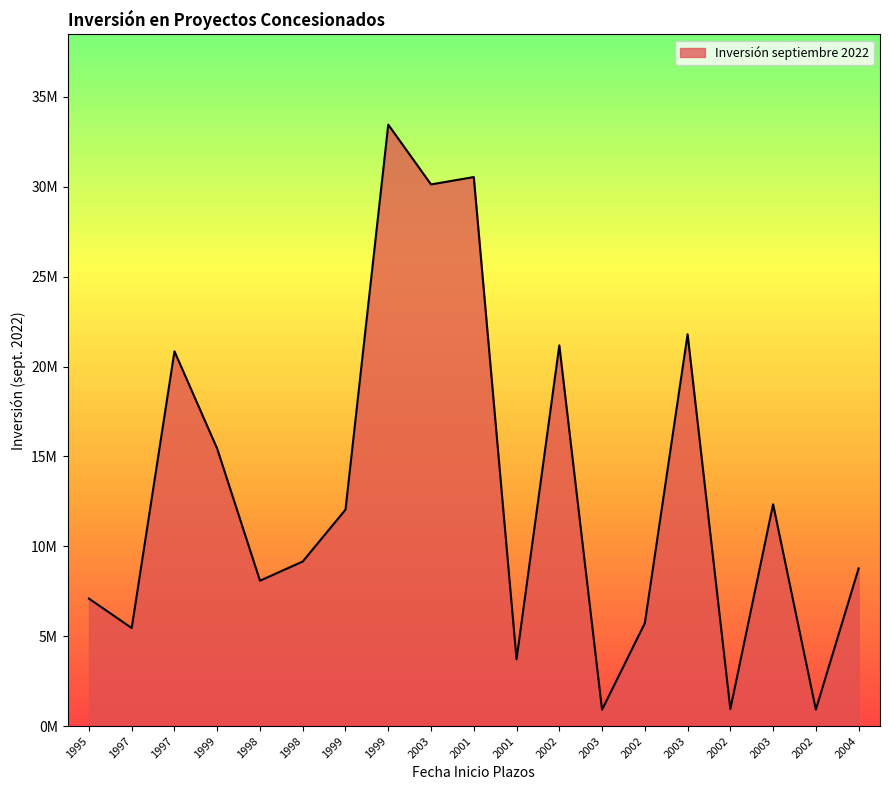

What is the sum of the values at 2002 and 2002?

22123302.5